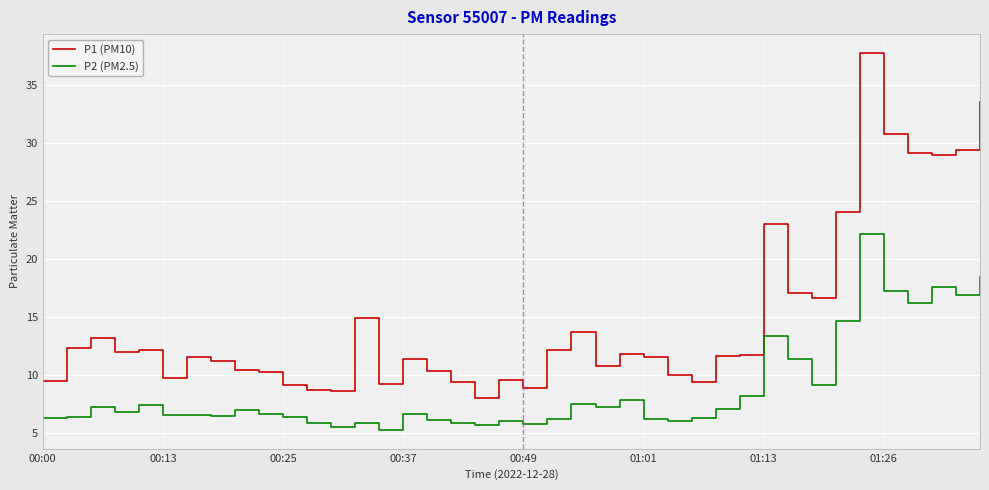

True or false: P1 (PM10) and P2 (PM2.5) intersect in this chart.

False